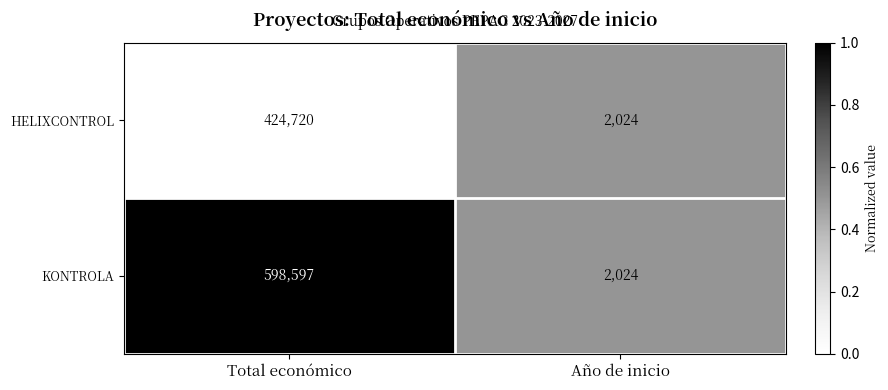

Rank the categories by HELIXCONTROL value from highest to lowest.

Total económico, Año de inicio